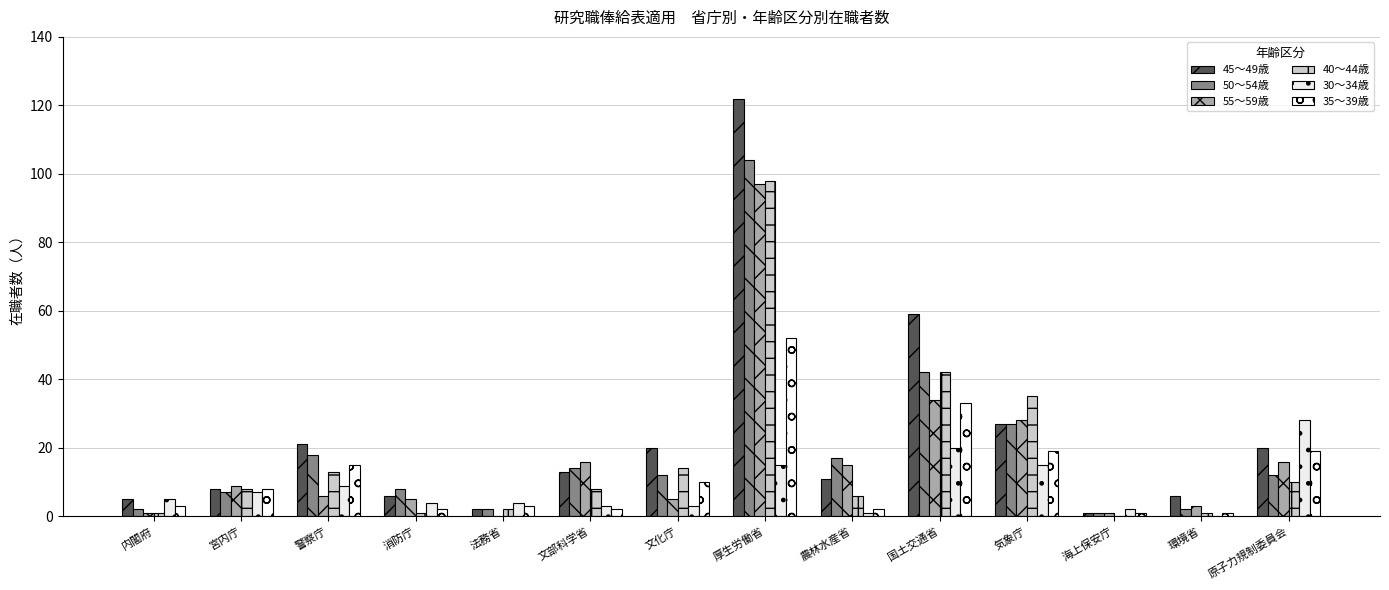

Is it true that 45～49歳 equals 3 at 法務省?

False